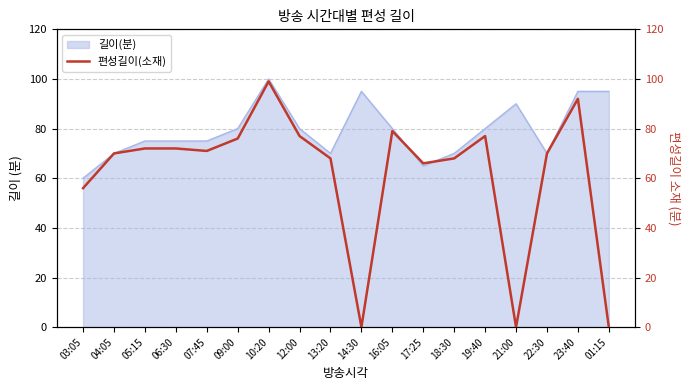

The chart shows a value of 96 at 03:05. True or false?

False